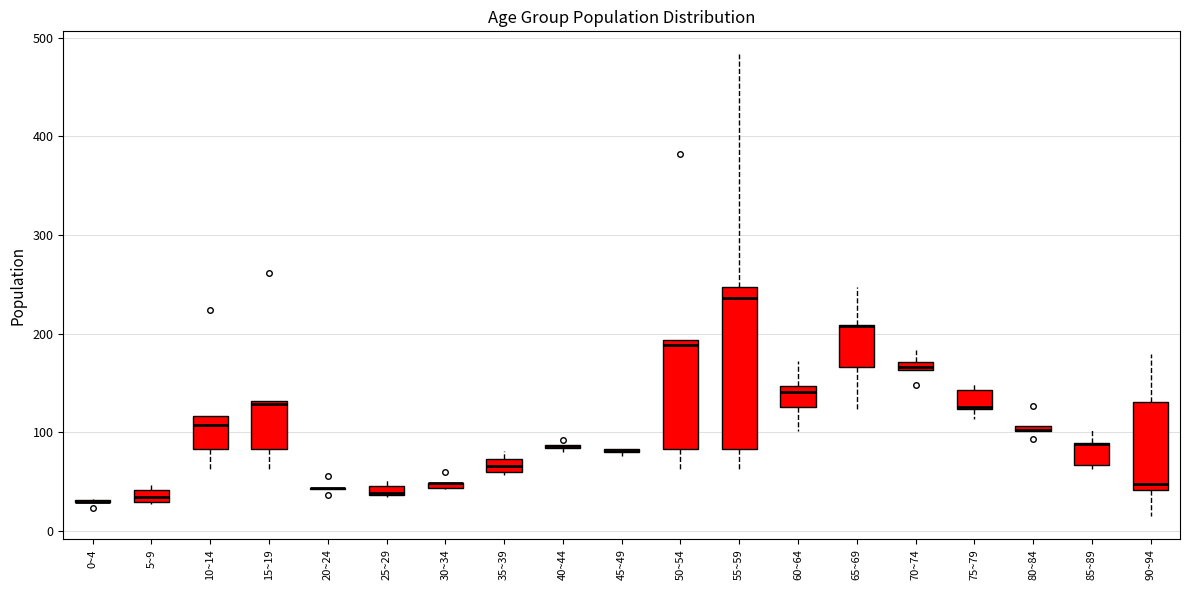

Which box is the tallest, from its lower edge to its upper edge?

55~59